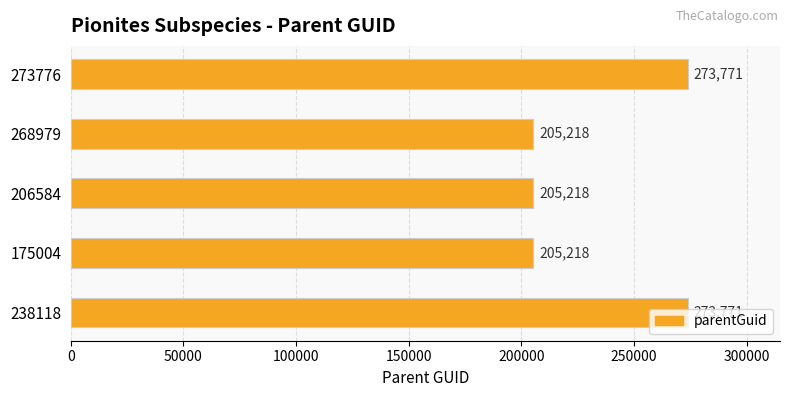

What is the maximum value shown in the chart?

273771